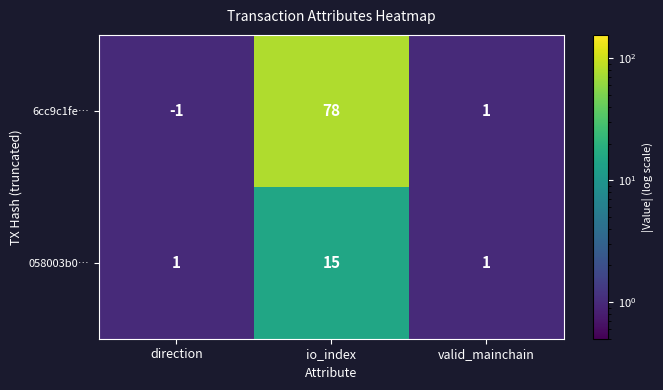

At which category is the sum across all series the highest?

io_index